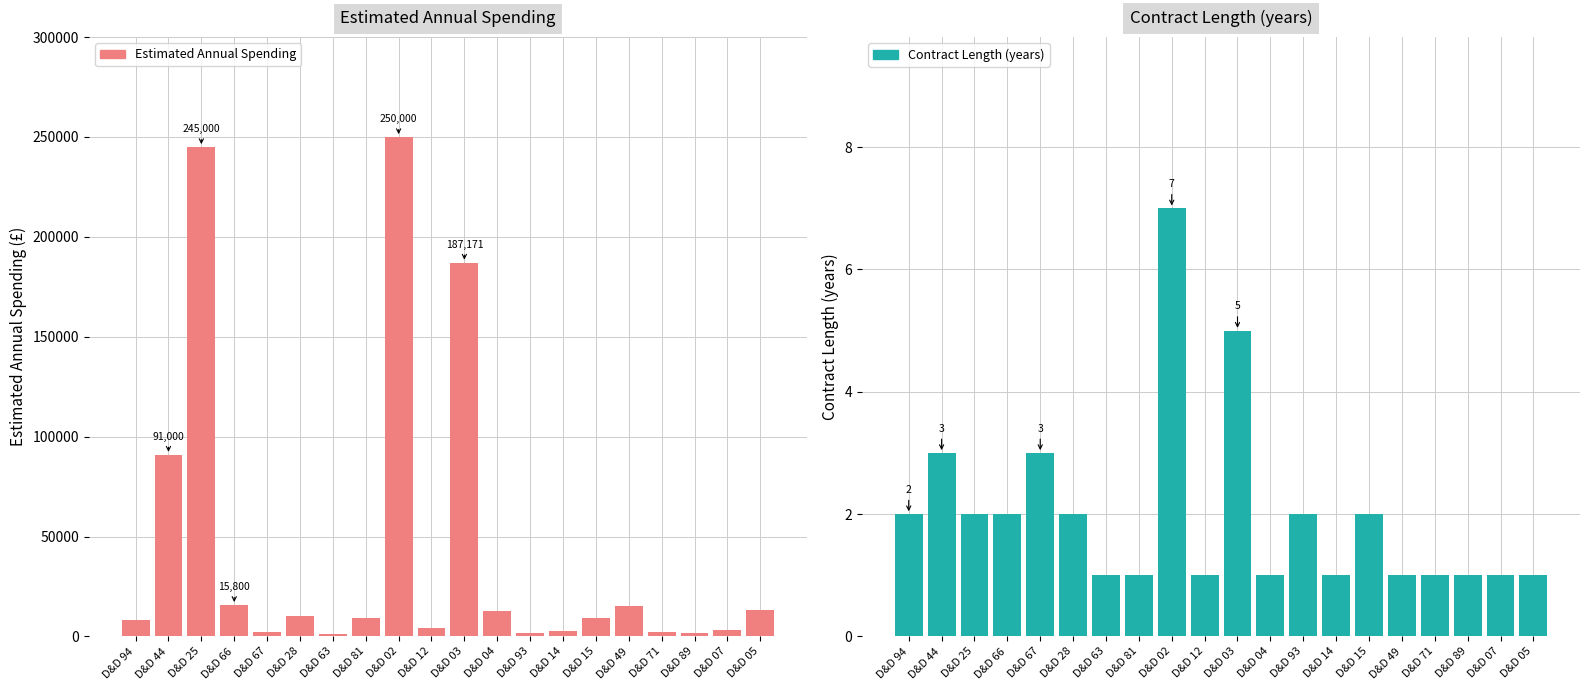

How many values in the Estimated Annual Spending series are below 9420?

10